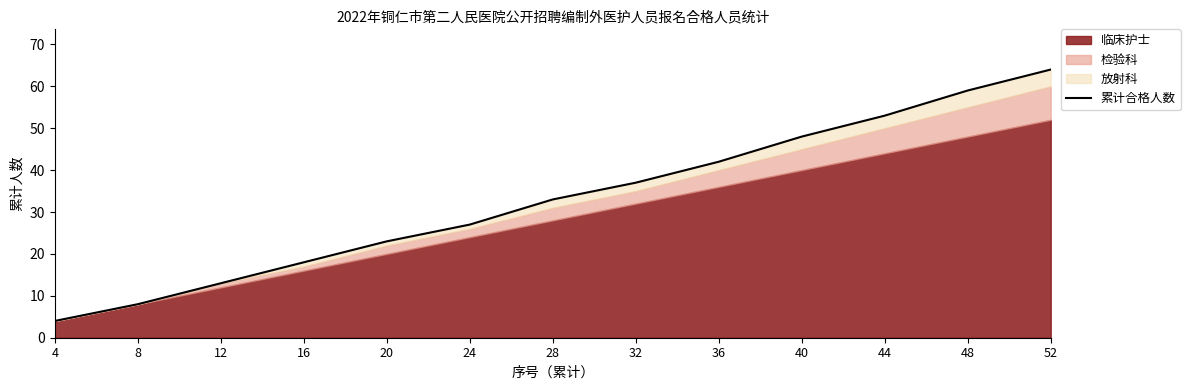

Reading left to right, list all the values displayed in this chart.

4	8	13	18	23	27	33	37	42	48	53	59	64